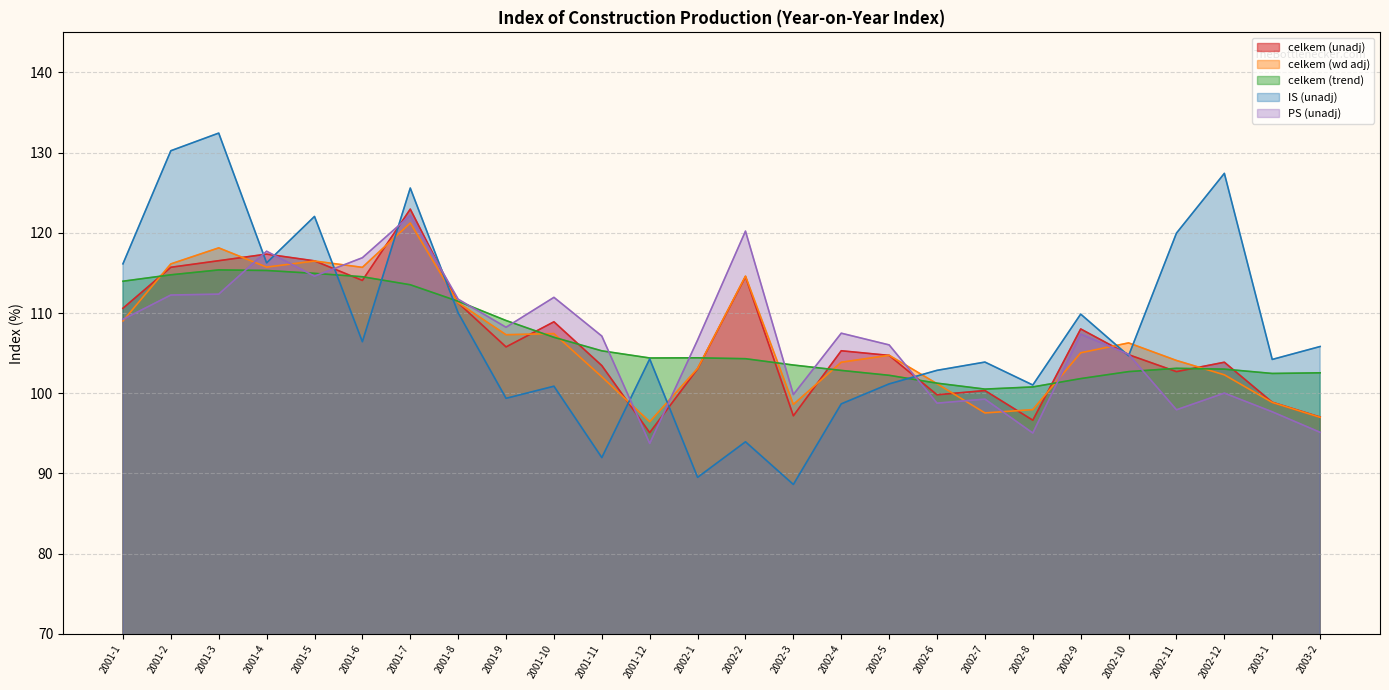

True or false: celkem (unadj) has a value of 45.9 at 2002-11.

False